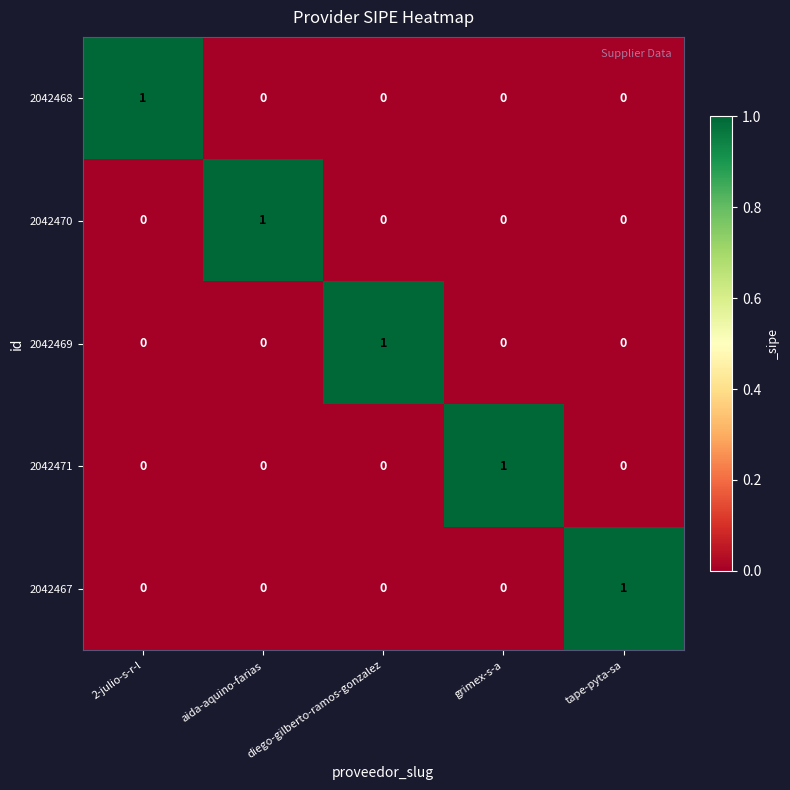

At how many categories does at least one series exceed 0?

5